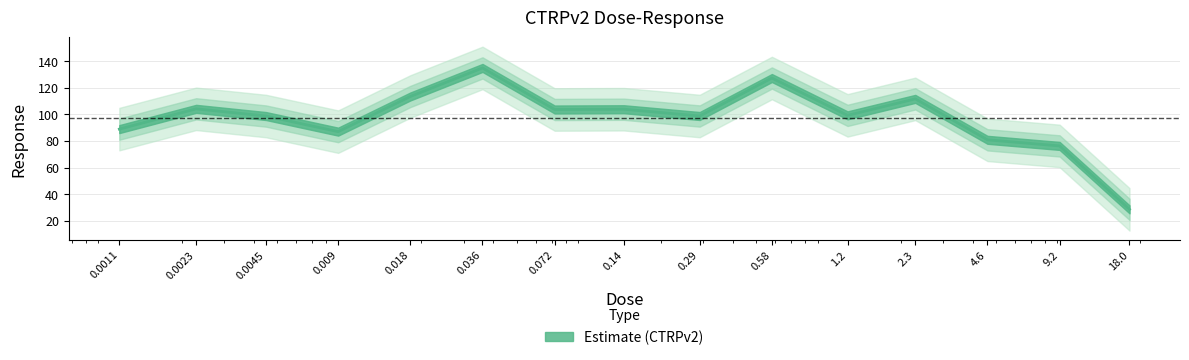

Reading left to right, extract all data points from this chart.

0.0011=88.9	0.0023=104.2	0.0045=98.8	0.009=87.0	0.018=113.5	0.036=135.0	0.072=103.7	0.14=103.9	0.29=98.8	0.58=127.4	1.2=99.3	2.3=111.7	4.6=80.9	9.2=76.3	18.0=28.5